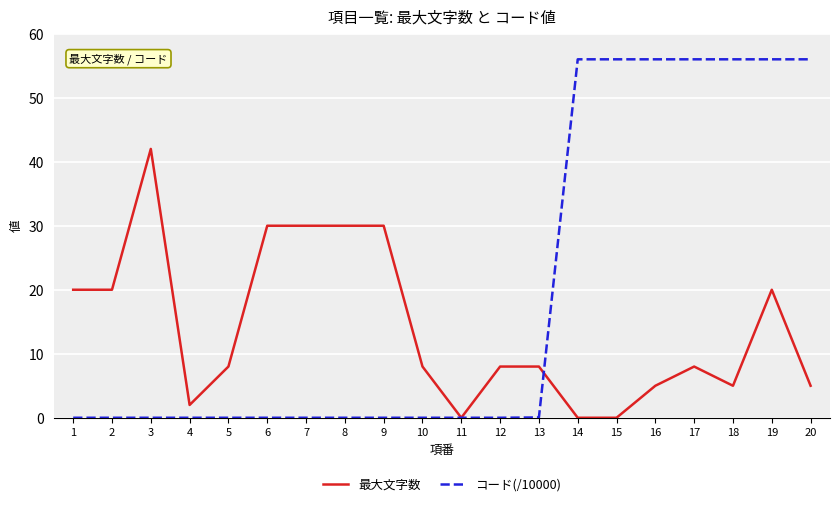

Is it true that 最大文字数 equals 8.0 at 10?

True